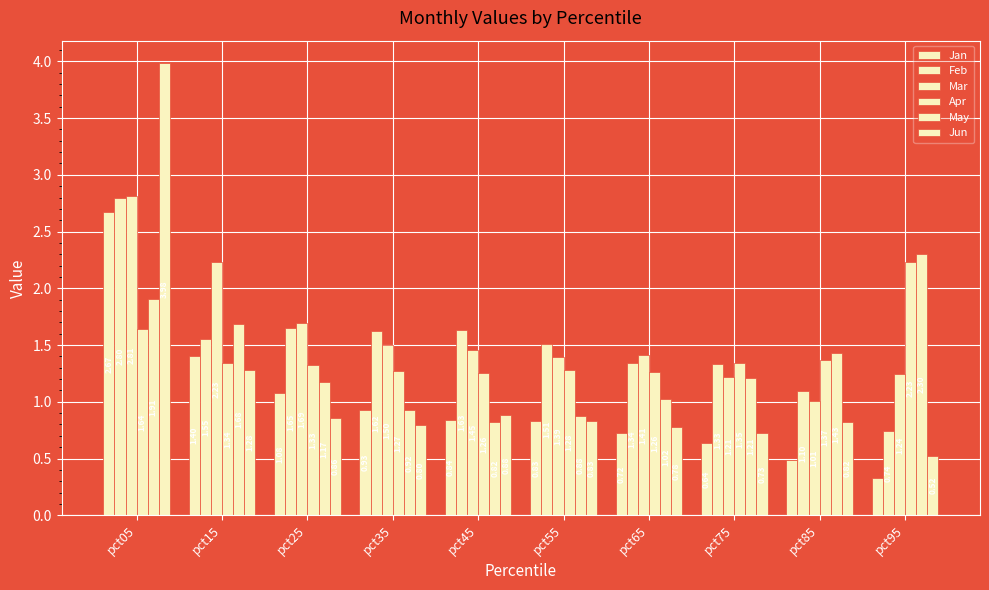

What is the greatest value displayed?

4.0